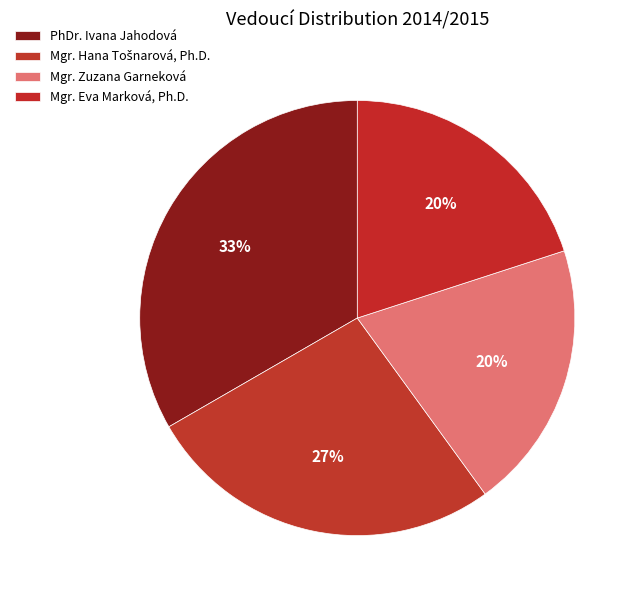

Count the number of slices in the pie.

4